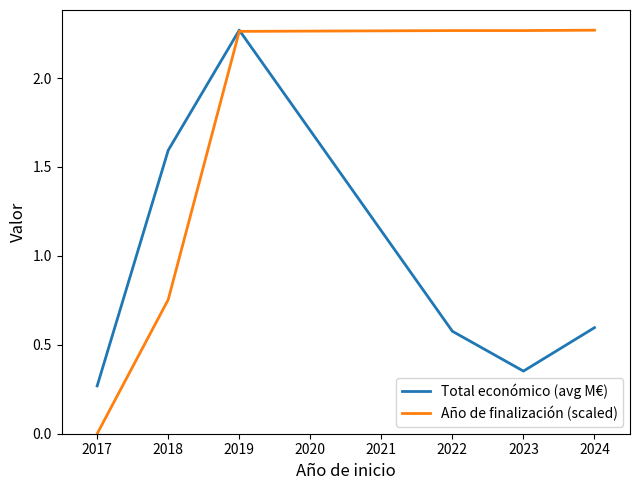

True or false: Año de finalización (scaled) and Total económico (avg M€) intersect in this chart.

True